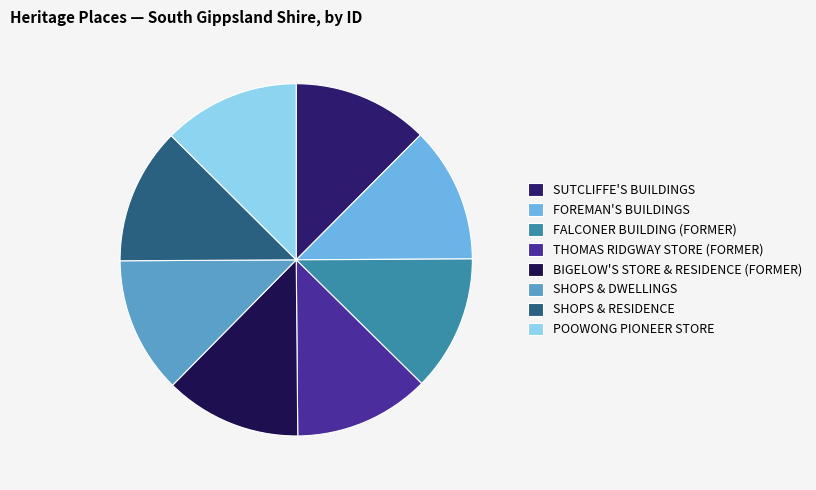

True or false: FALCONER BUILDING (FORMER) accounts for 12% of the total.

True